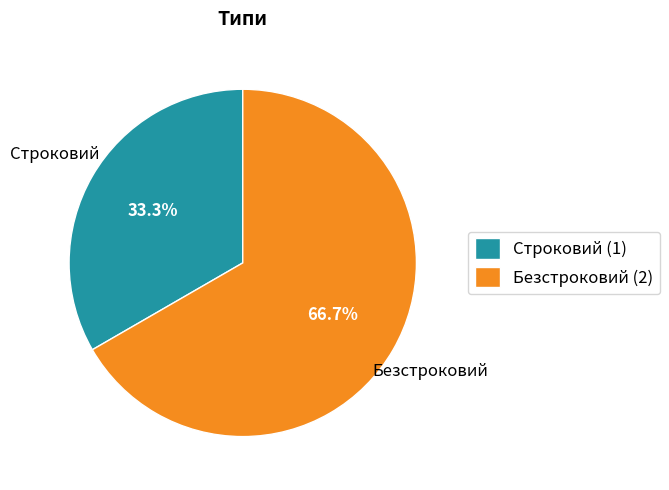

To the nearest percent, what percentage of the pie is Безстроковий?

67%